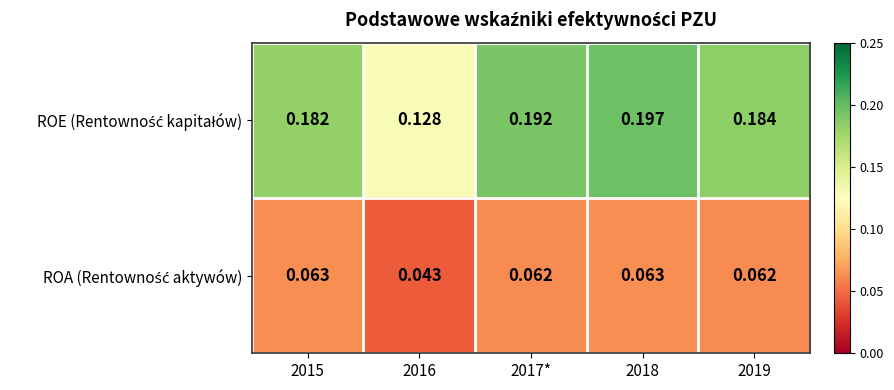

Which label corresponds to the largest value in the chart?

2018